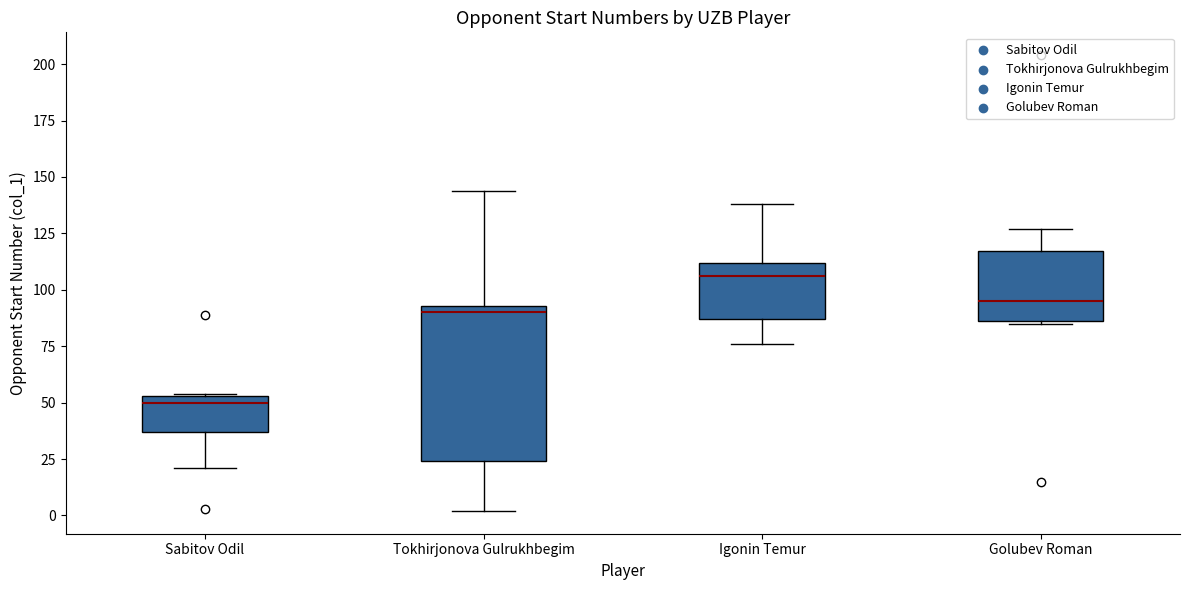

Which box is the tallest, from its lower edge to its upper edge?

Tokhirjonova Gulrukhbegim